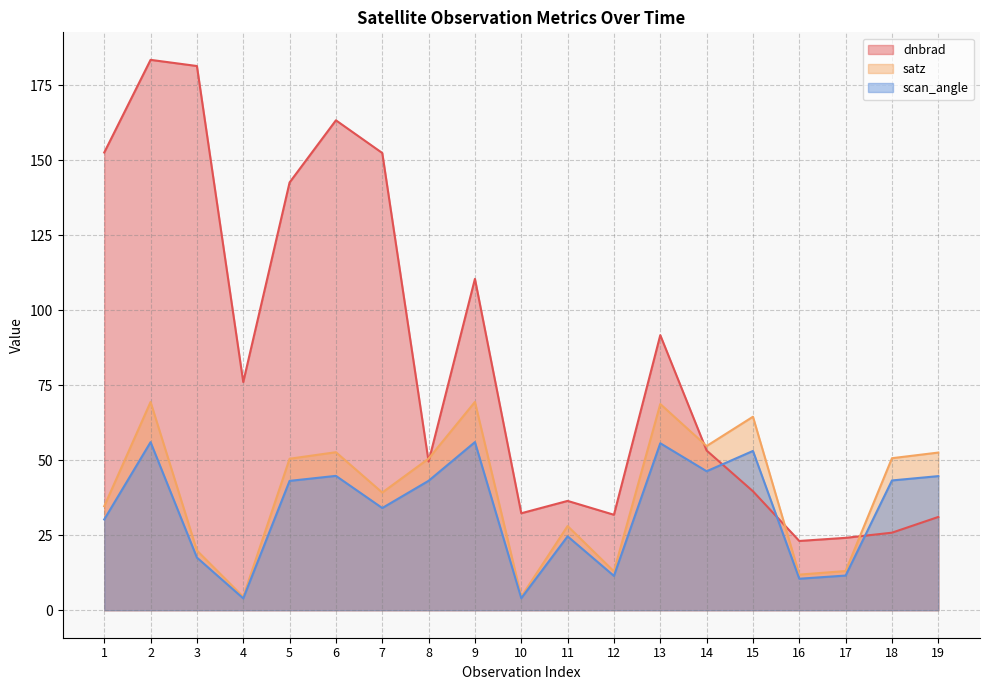

What is the maximum value shown in the chart?

183.5